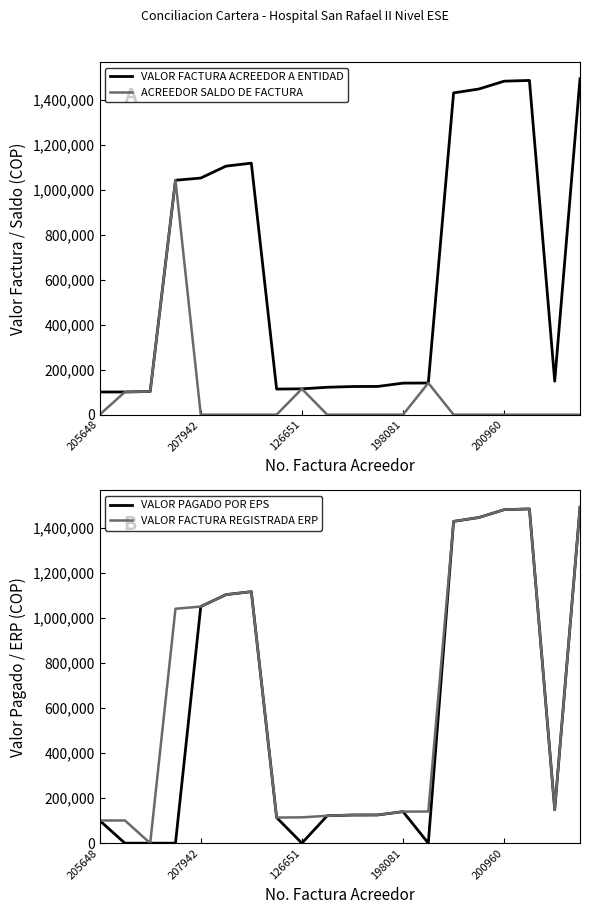

True or false: VALOR FACTURA ACREEDOR A ENTIDAD and VALOR FACTURA REGISTRADA ERP intersect in this chart.

False